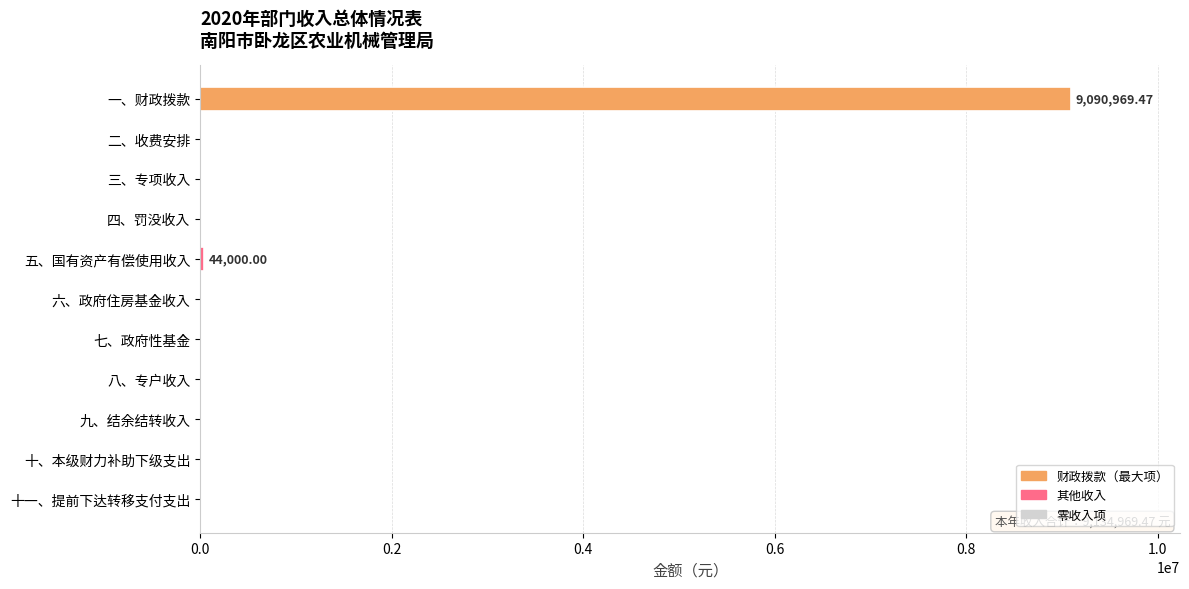

What is the change in value from 一、财政拨款 to 七、政府性基金?

-9090969.5